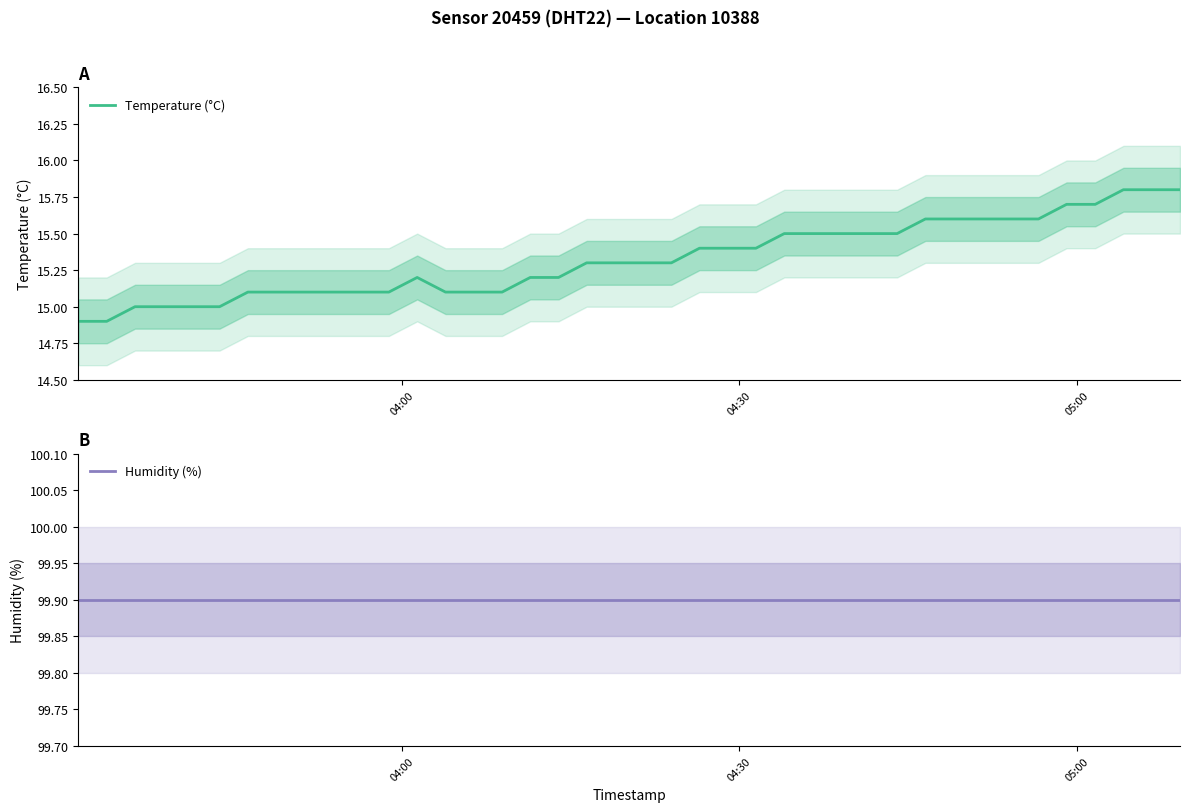

True or false: Humidity (%) and Temperature (°C) intersect in this chart.

False